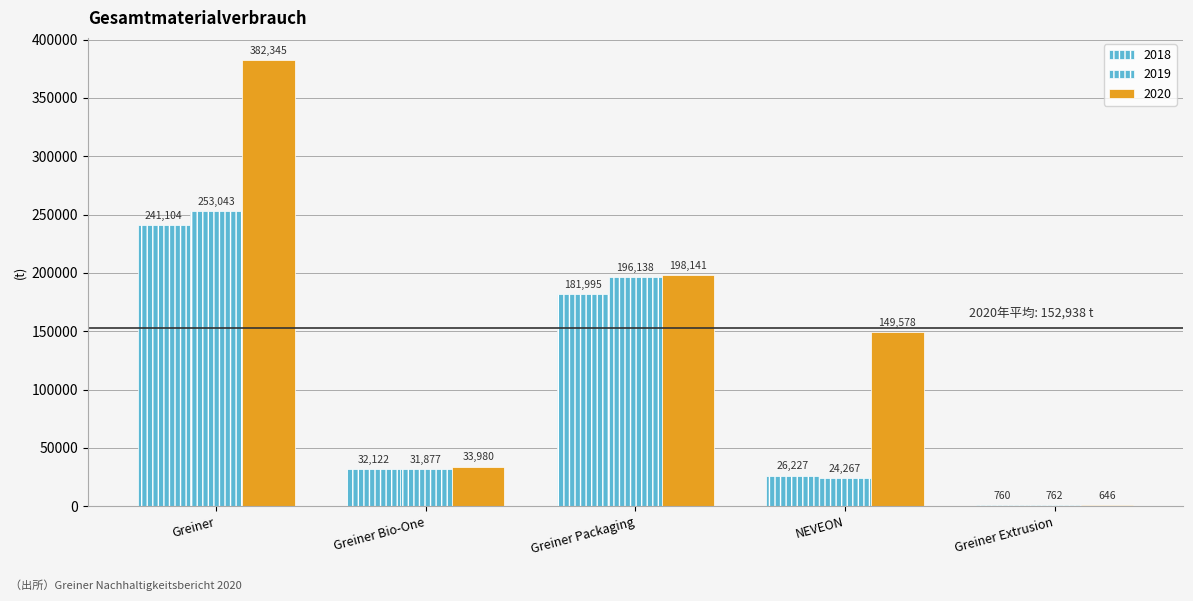

Are the bars grouped side by side (vs. stacked)?

Yes